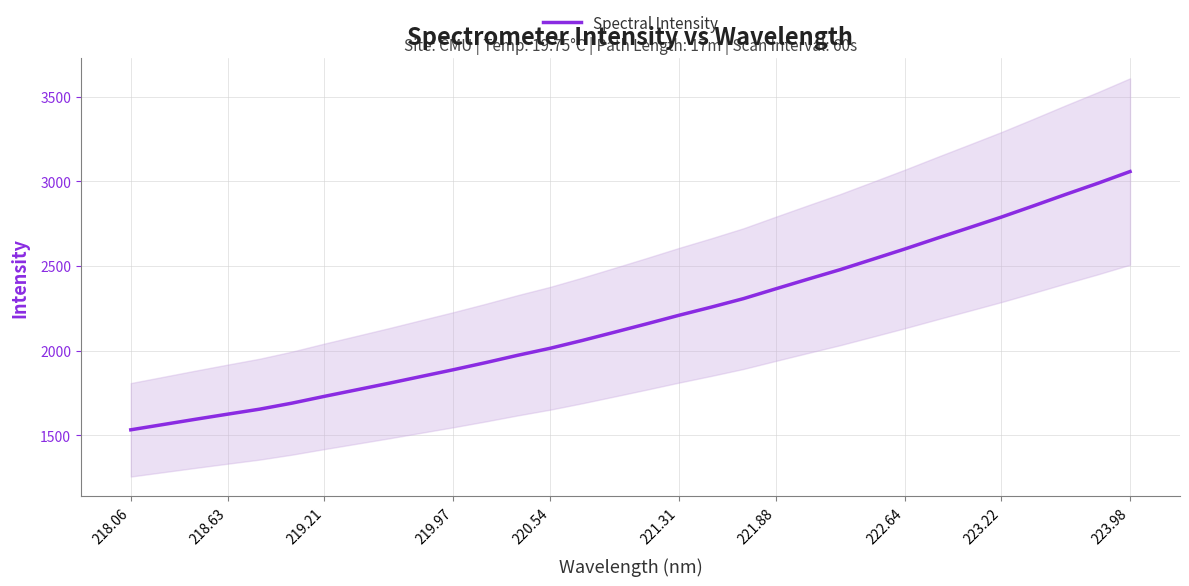

What is the maximum value shown in the chart?

3057.0